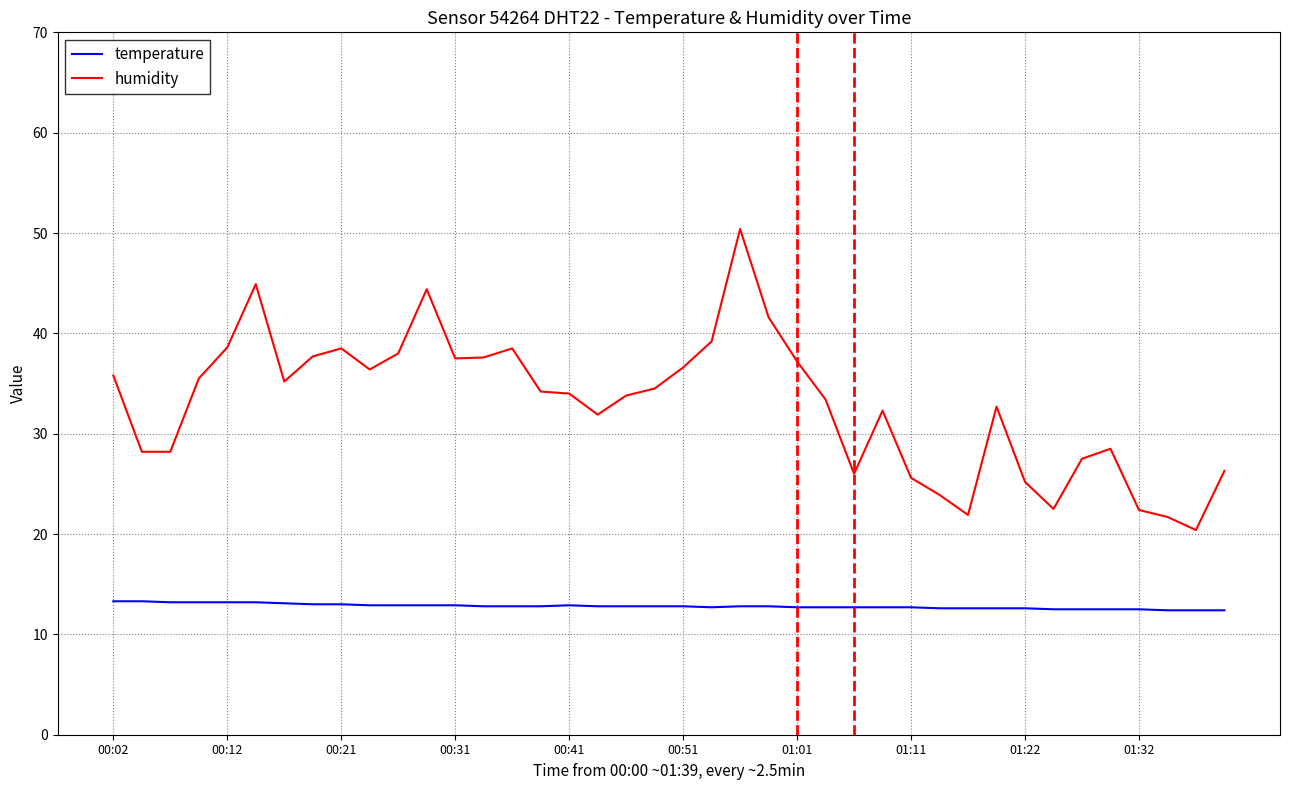

What is the average value of the temperature series?

12.8